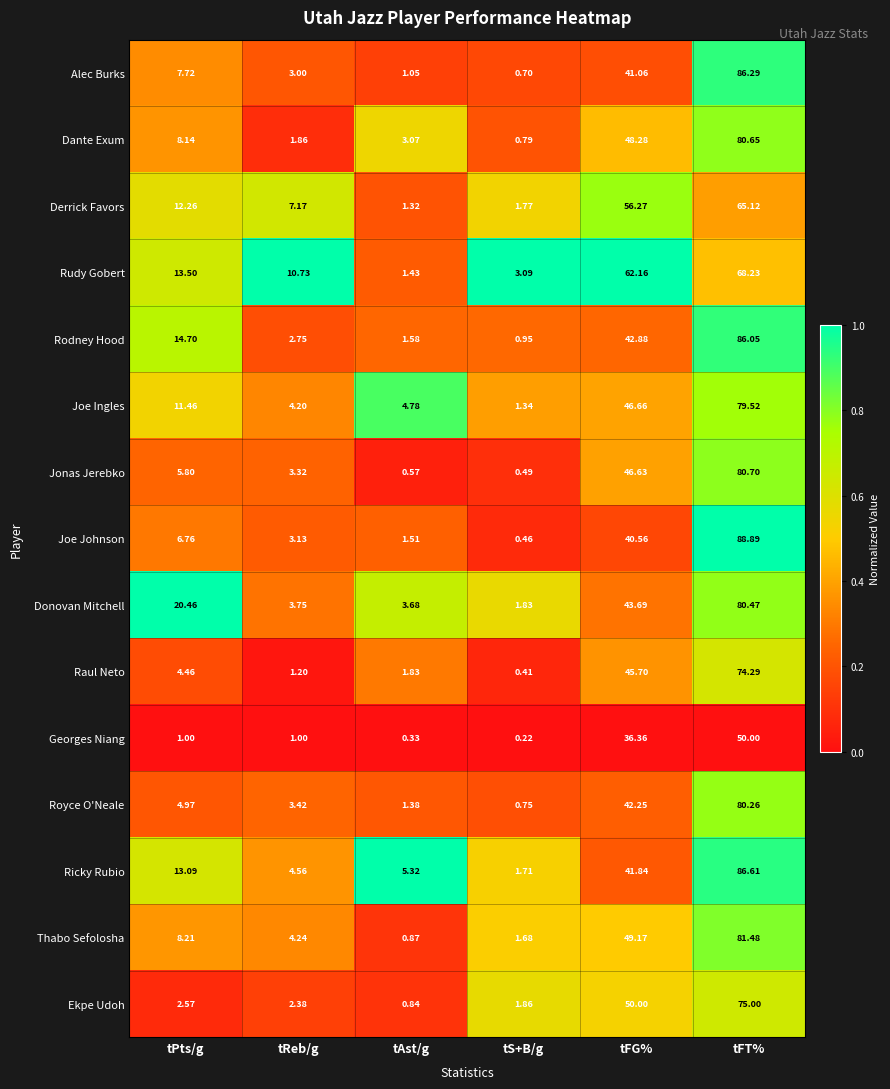

Which category has the lowest value in the Ekpe Udoh series?

tAst/g